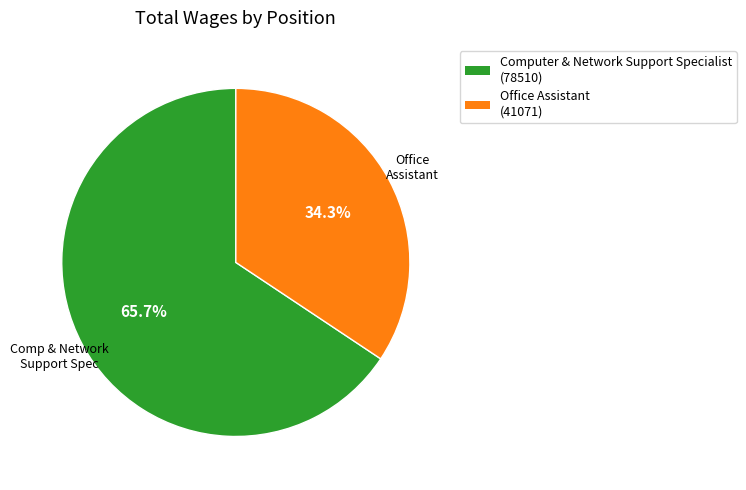

Approximately how many times larger is the value at Computer & Network Support Specialist compared to Office Assistant?

1.9